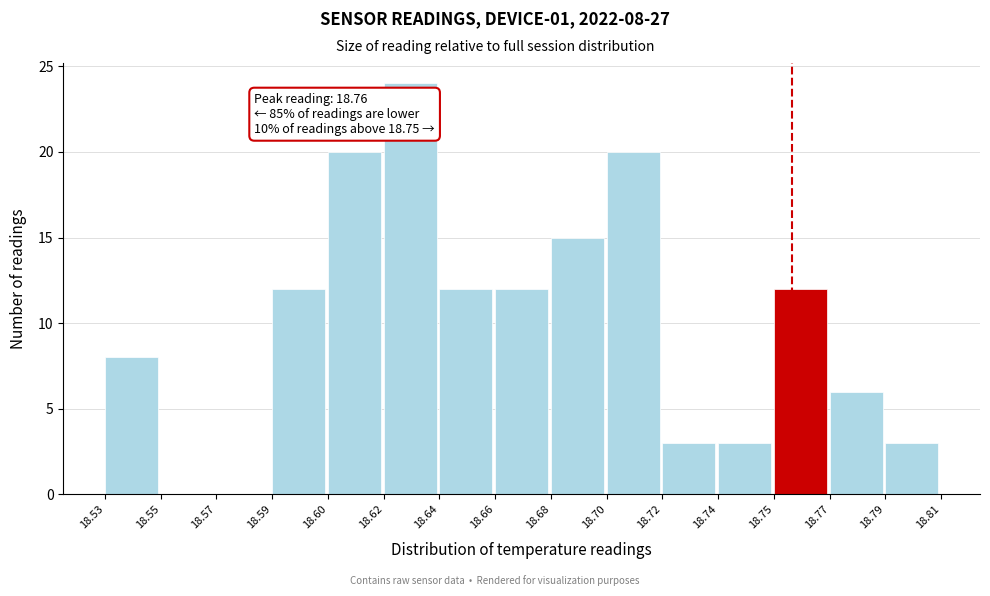

Reading right to left, what are all the values shown in this chart?

18.79=3	18.77=6	18.75=12	18.74=3	18.72=3	18.70=20	18.68=15	18.66=12	18.64=12	18.62=24	18.60=20	18.59=12	18.57=0	18.55=0	18.53=8